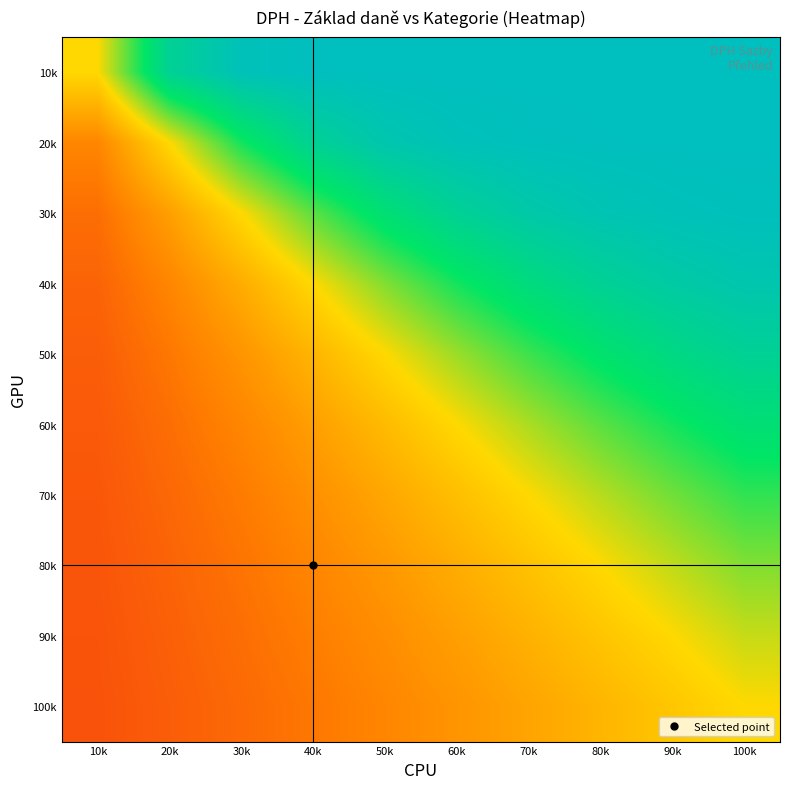

What is the maximum value shown in the chart?

1.0